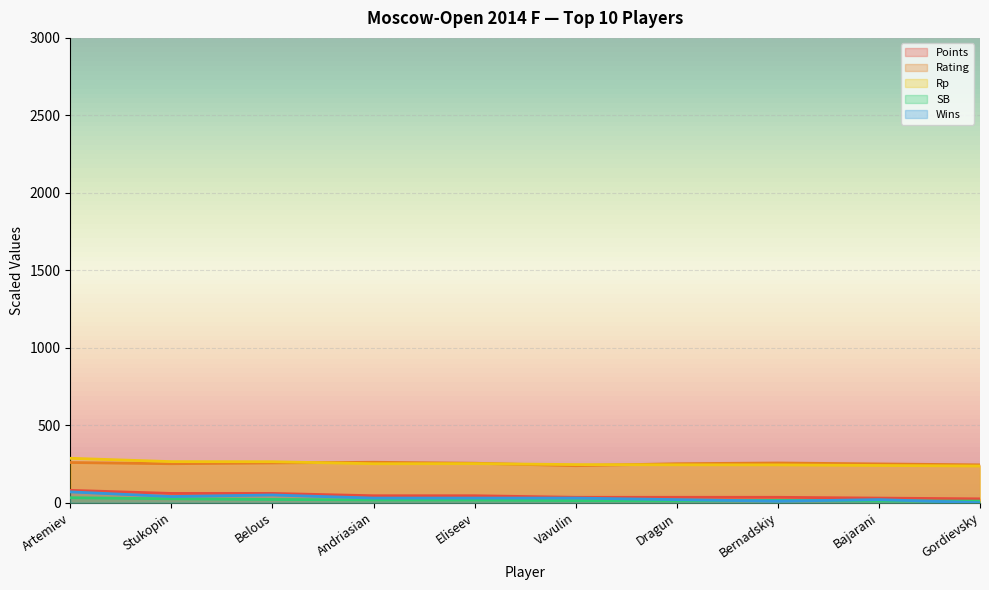

Reading left to right, transcribe all the data shown in this chart.

Points: Artemiev=80.0	Stukopin=60.0	Belous=60.0	Andriasian=45.0	Eliseev=45.0	Vavulin=35.0	Dragun=35.0	Bernadskiy=35.0	Bajarani=30.0	Gordievsky=25.0
Rating: Artemiev=259.5	Stukopin=251.7	Belous=256.9	Andriasian=261.1	Eliseev=254.9	Vavulin=239.0	Dragun=251.7	Bernadskiy=256.5	Bajarani=250.4	Gordievsky=244.4
Rp: Artemiev=286.9	Stukopin=265.2	Belous=264.6	Andriasian=251.7	Eliseev=252.4	Vavulin=246.1	Dragun=244.7	Bernadskiy=244.2	Bajarani=240.4	Gordievsky=236.9
SB: Artemiev=32.2	Stukopin=25.5	Belous=21.2	Andriasian=17.5	Eliseev=17.0	Vavulin=13.8	Dragun=12.2	Bernadskiy=15.2	Bajarani=11.5	Gordievsky=10.2
Wins: Artemiev=70.0	Stukopin=40.0	Belous=50.0	Andriasian=30.0	Eliseev=30.0	Vavulin=30.0	Dragun=20.0	Bernadskiy=10.0	Bajarani=20.0	Gordievsky=0.0